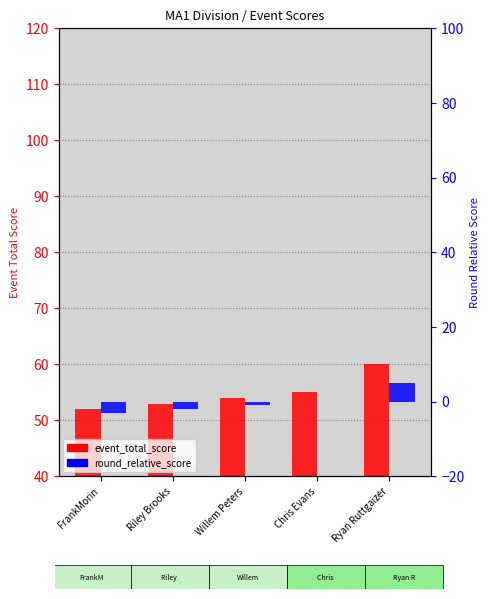

At which label does event_total_score first exceed 54?

Chris Evans